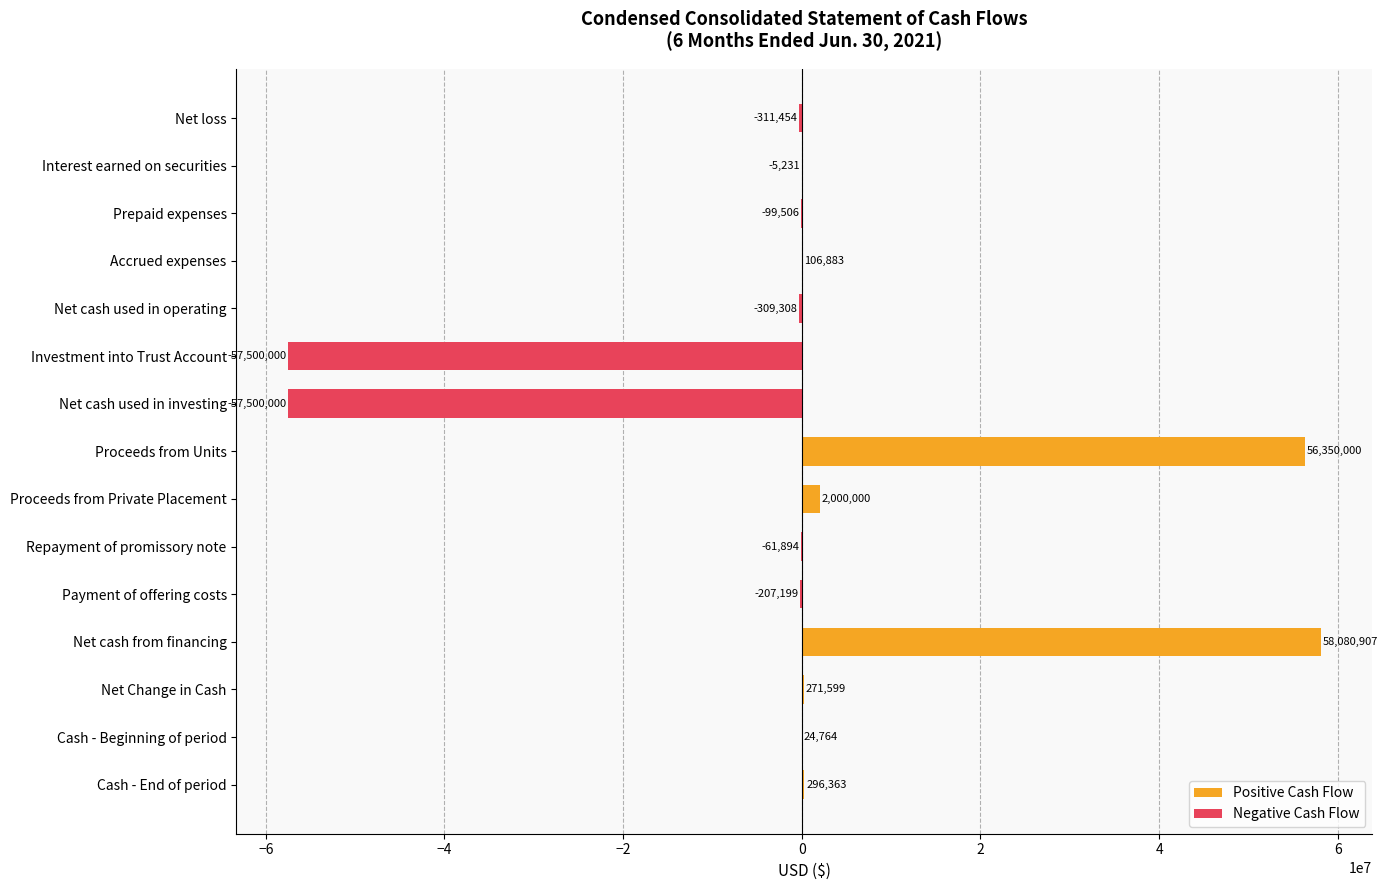

Is the value of Positive Cash Flow at Cash - Beginning of period greater than the value of Negative Cash Flow at Proceeds from Private Placement?

Yes